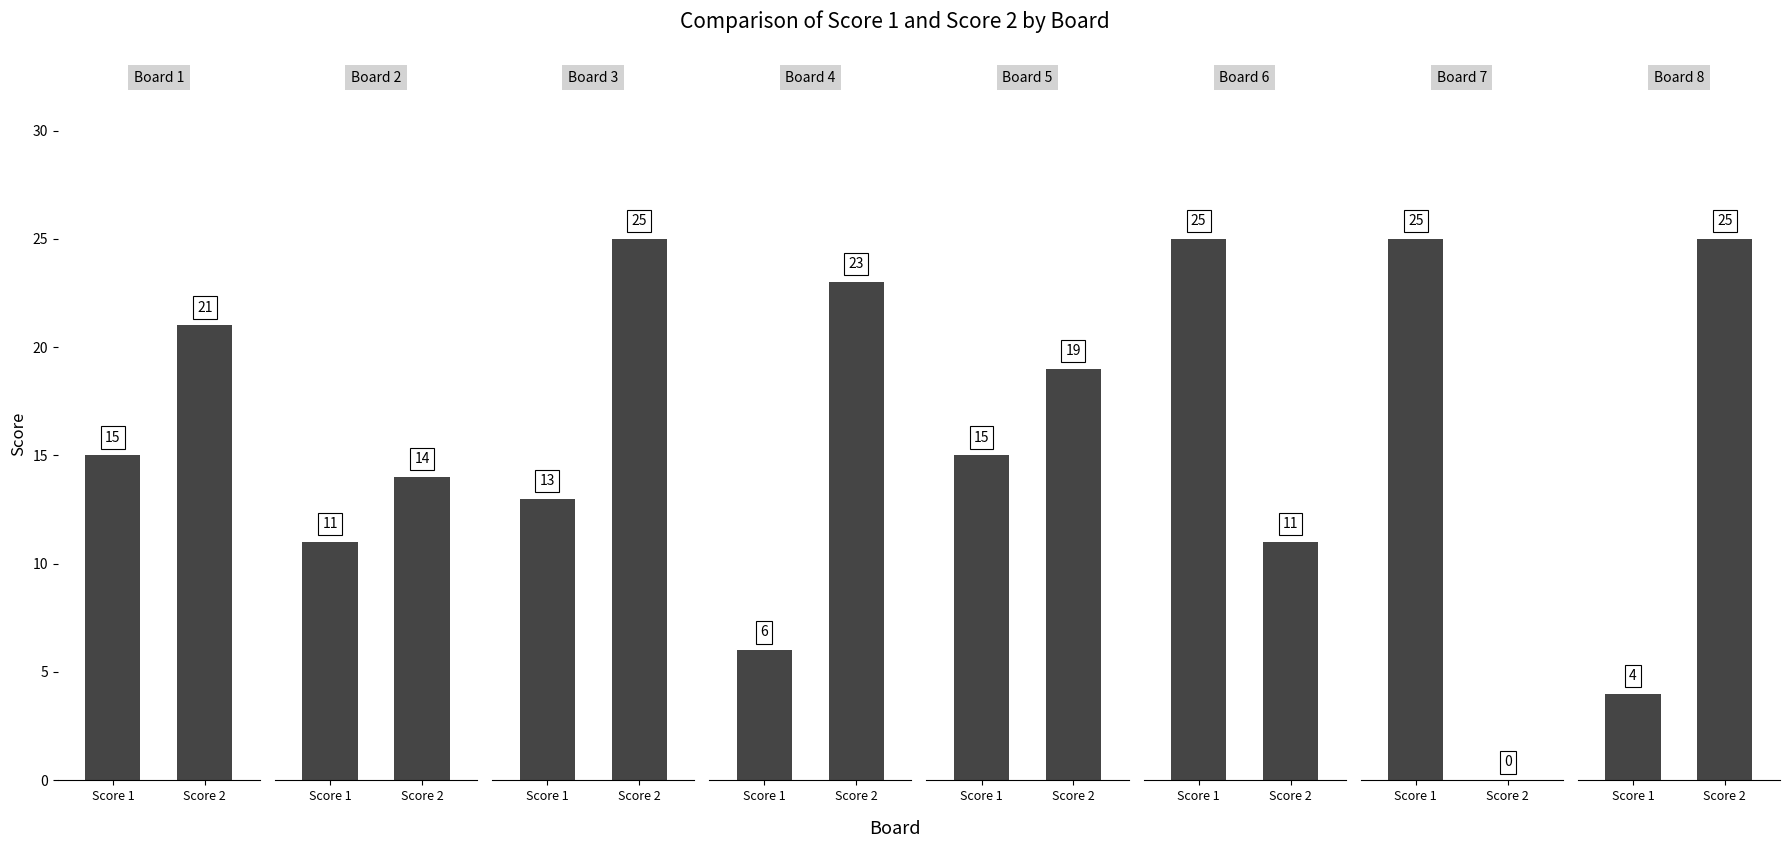

Which series changed the most between Board 3 and Board 7?

Score 2